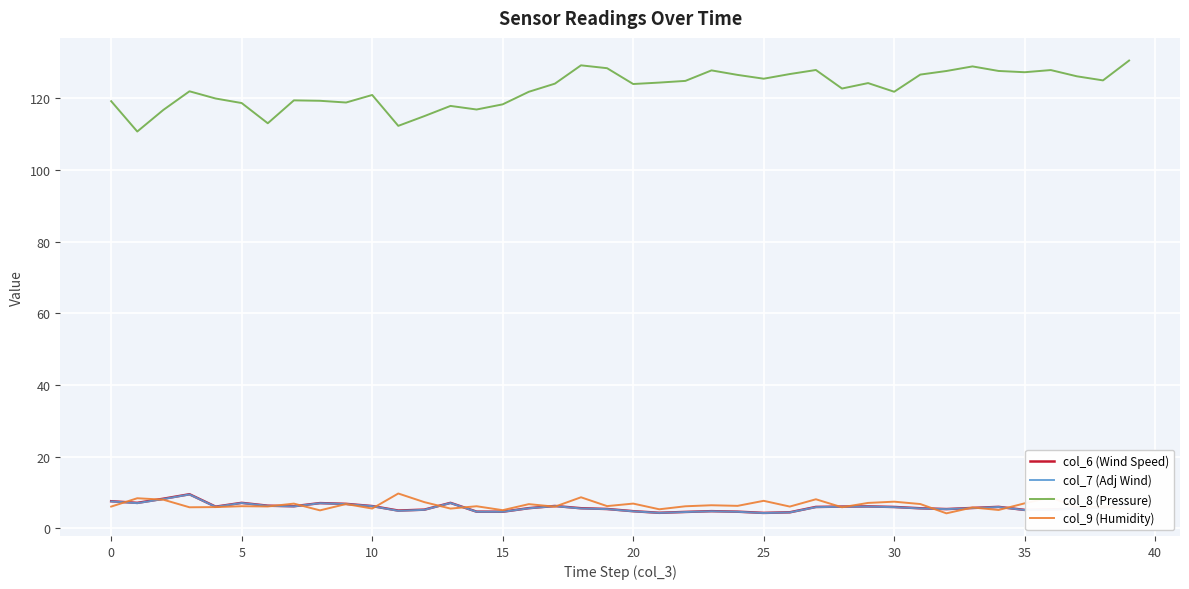

Which series has the largest total across all categories?

col_8 (Pressure)